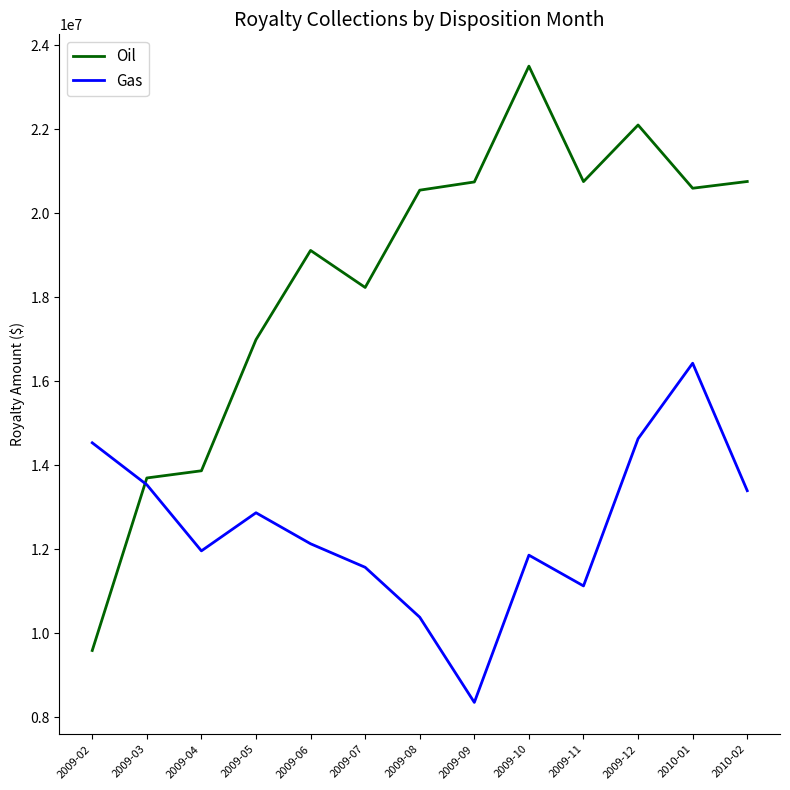

At which label does Oil reach its peak?

2009-10